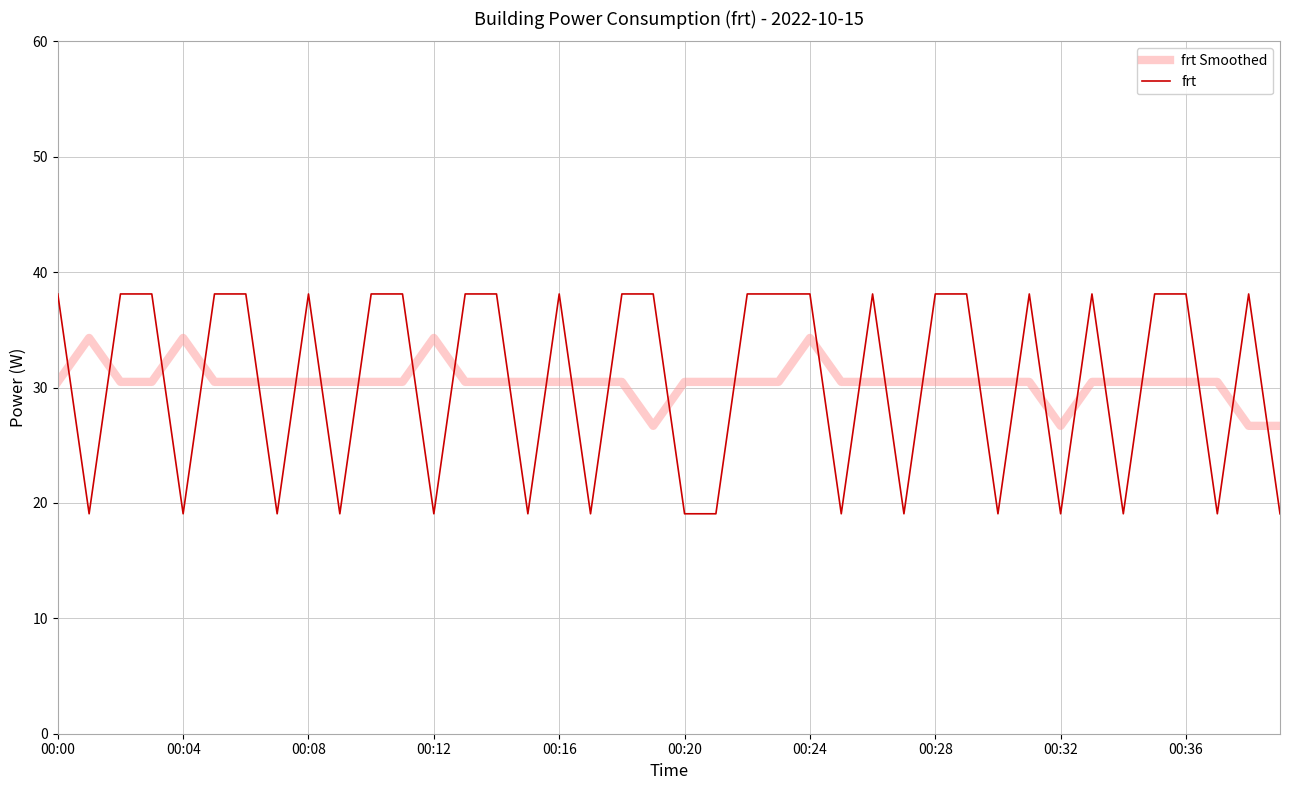

Which series has the widest spread of values?

frt